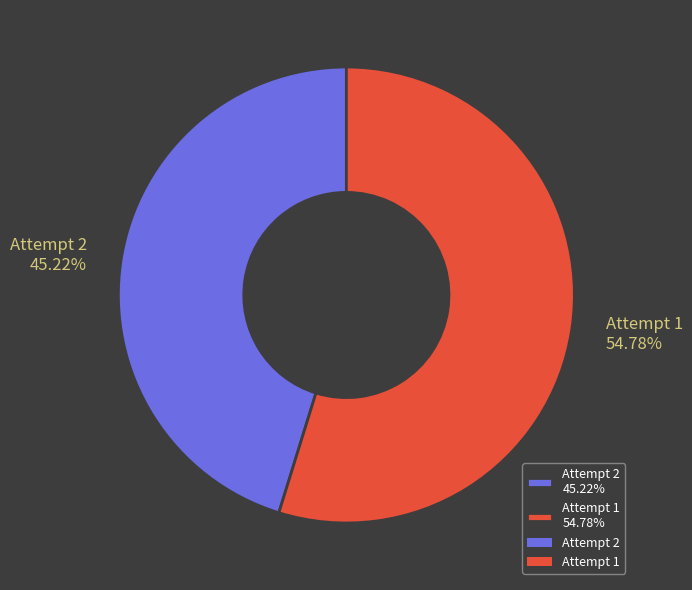

Is it true that Attempt 2 is 45% of the pie?

True